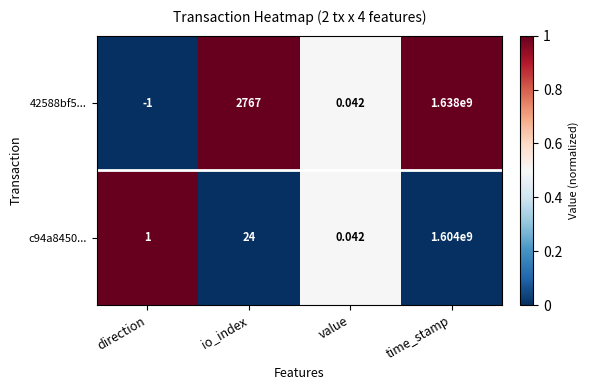

List the labels in order of c94a8450... value, largest first.

time_stamp, io_index, direction, value